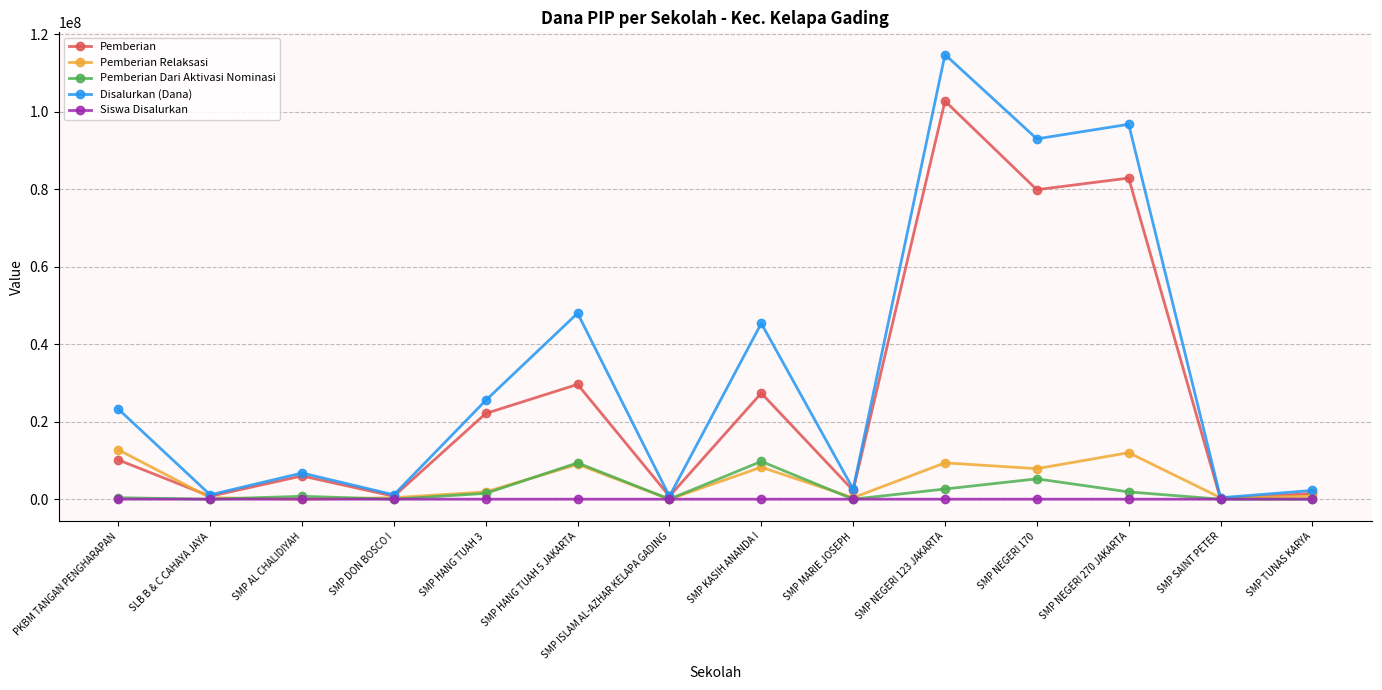

Where is Disalurkan (Dana) nearest to the value 57562500?

SMP HANG TUAH 5 JAKARTA